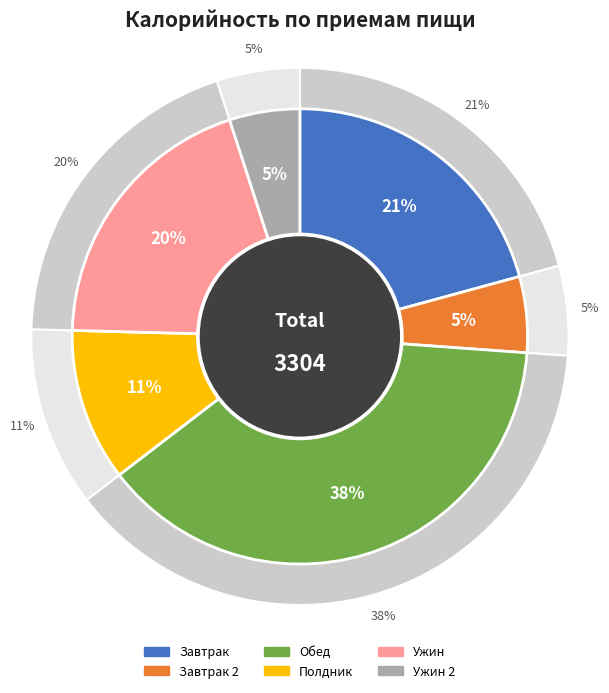

To the nearest percent, what is the average slice percentage?

17%